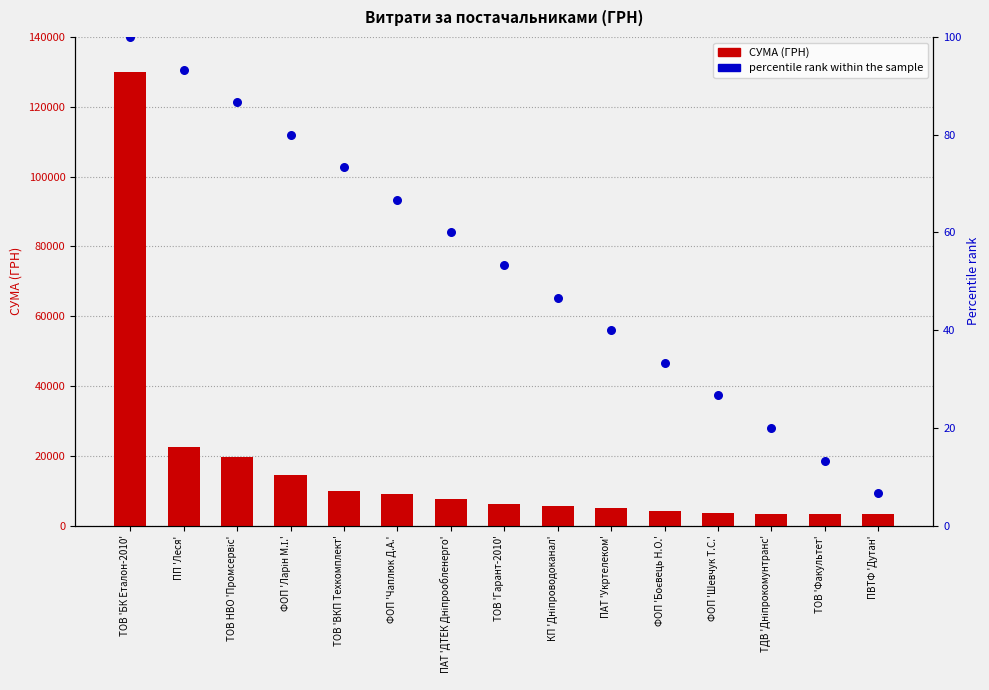

Is the value of СУМА (ГРН) at ПАТ 'ДТЕК Дніпрообленерго' greater than the value of percentile rank within the sample at ТОВ НВО 'Промсервіс'?

Yes